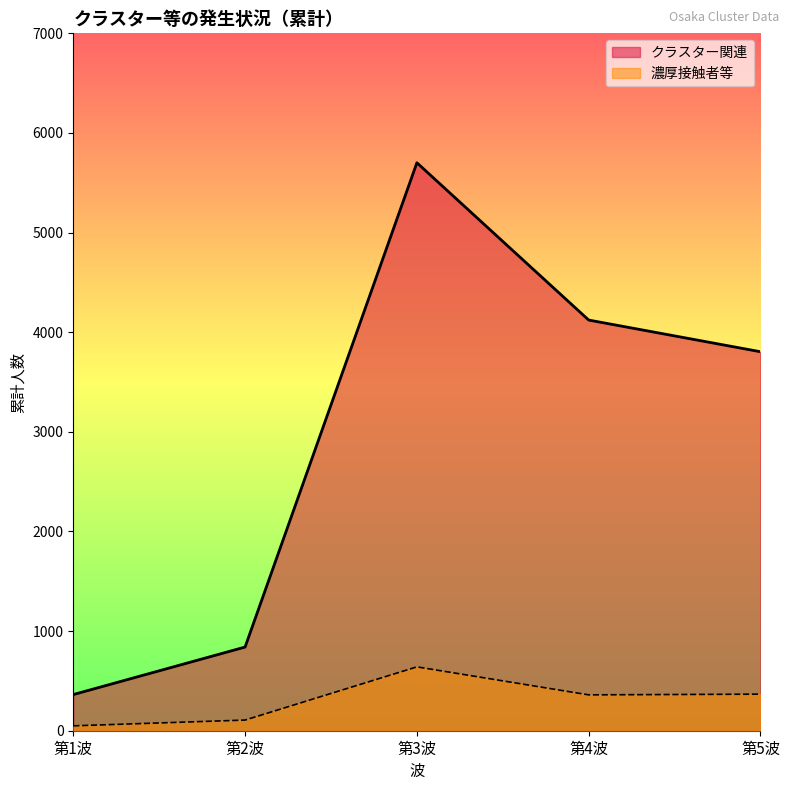

Where is 濃厚接触者等 nearest to the value 345?

第4波